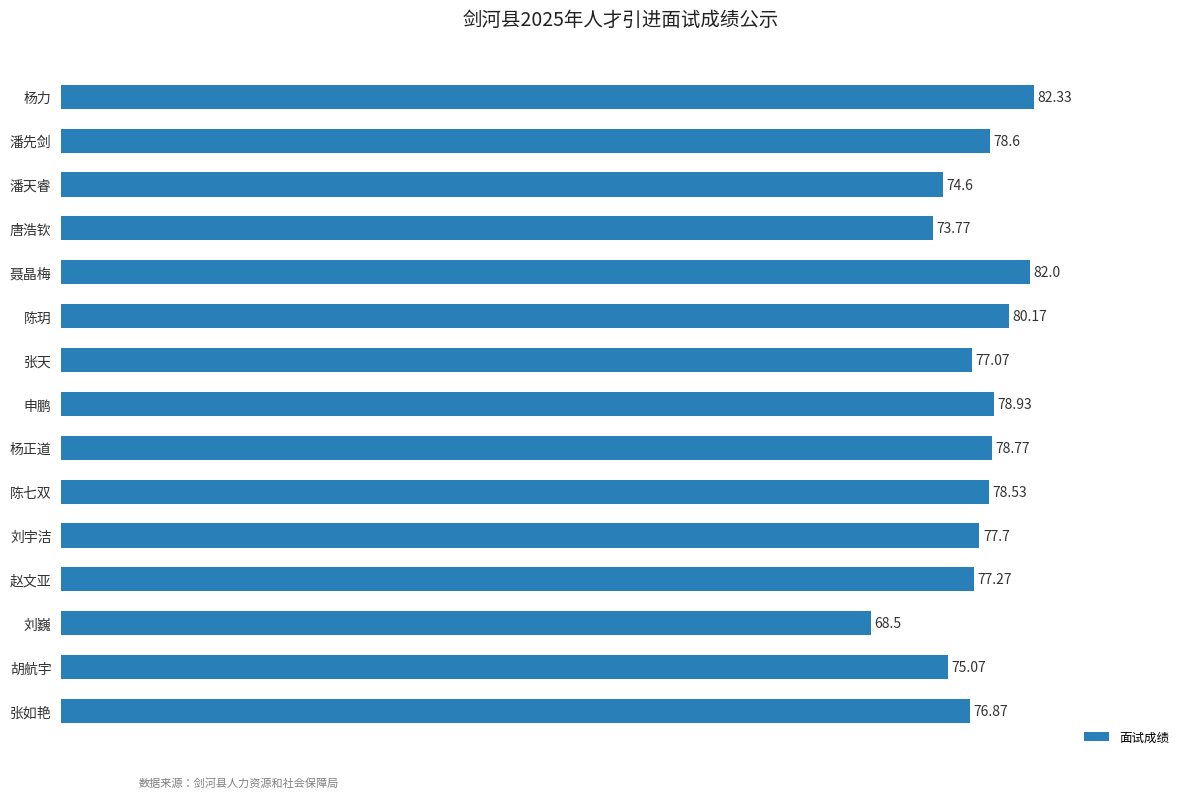

What is the change in value from 张天 to 潘先剑?

+1.5